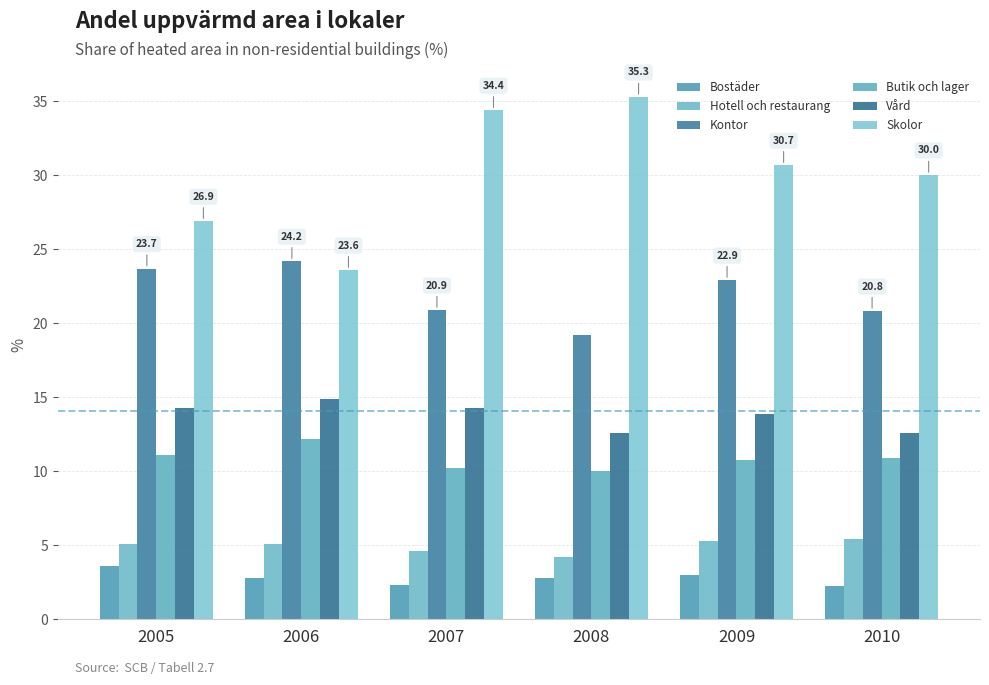

What is the value of the Butik och lager bar at the 4th from the left?

10.0